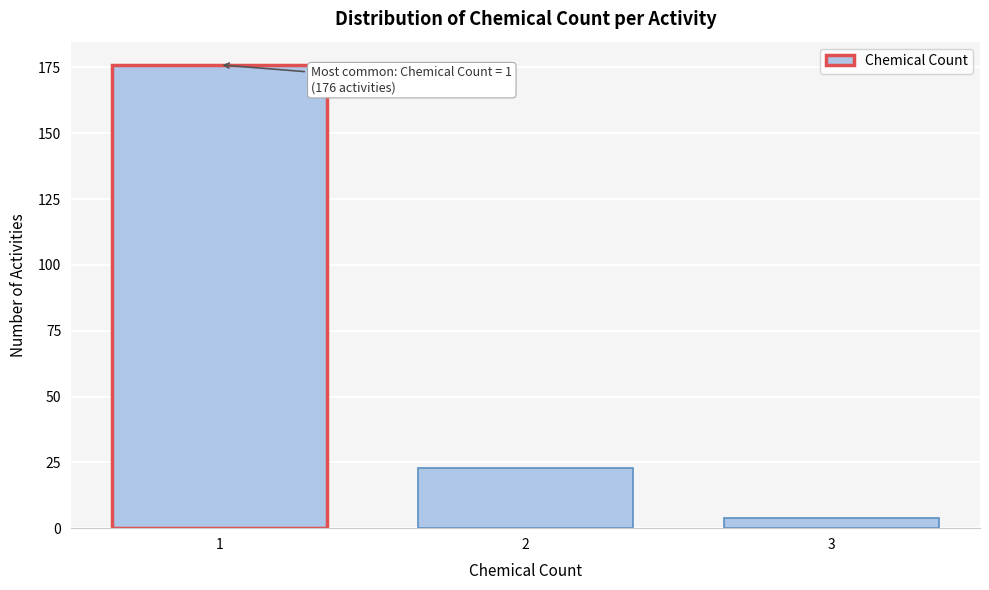

Reading left to right, list all the values displayed in this chart.

1=176	2=23	3=4